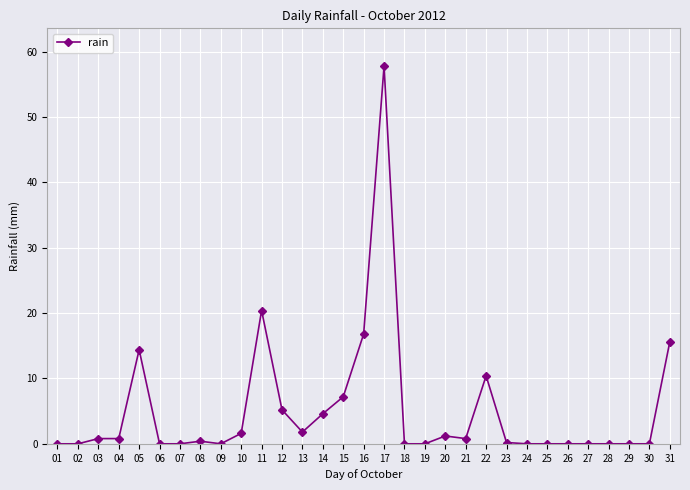

How many lines are shown in the chart?

1